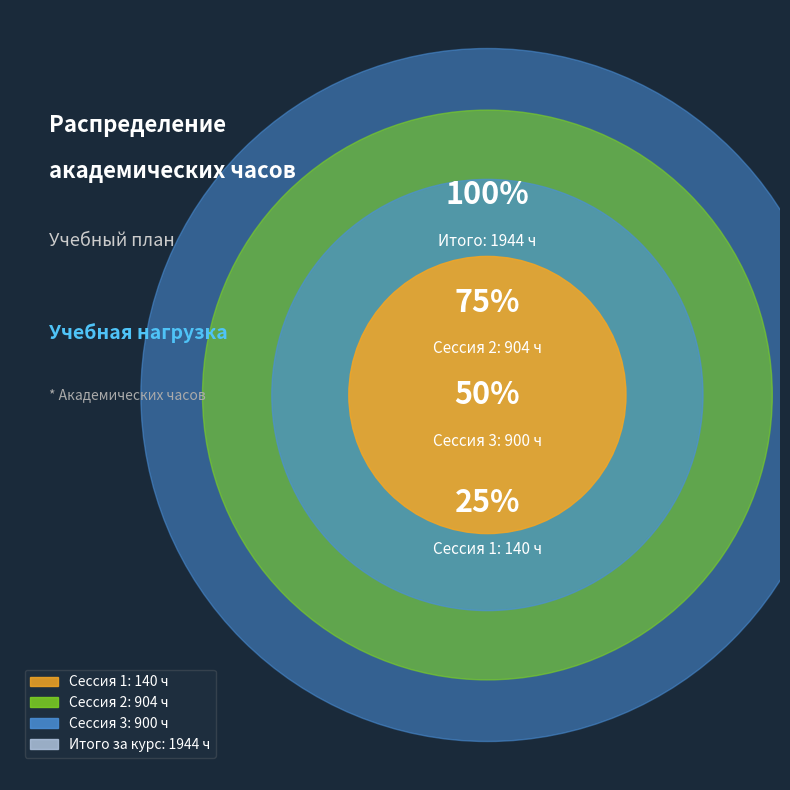

Combined, do Сессия 2 and Итого за курс account for over 50%?

Yes